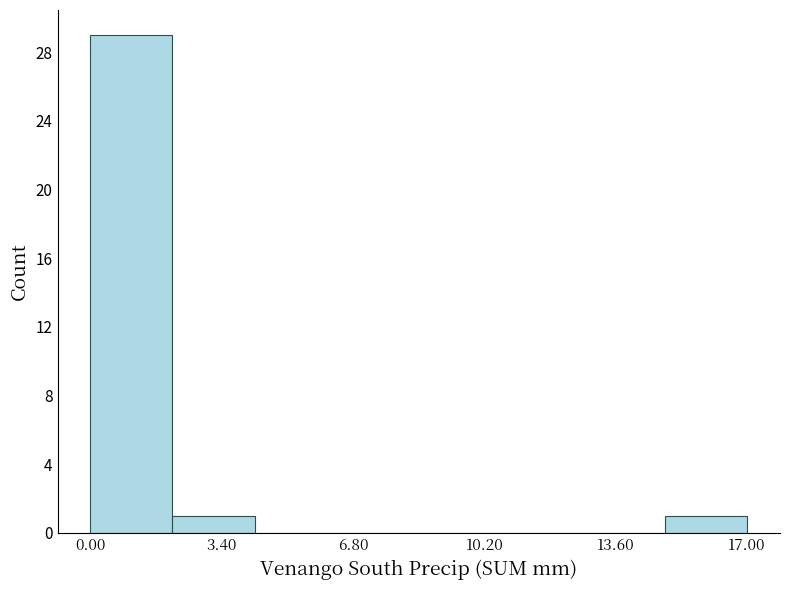

What is the height of the bar covering 2.0 to 4.5 on the x-axis? Neither the bar edges nor the heights are printed on the chart, so give them approximately, as read against the axes.

1